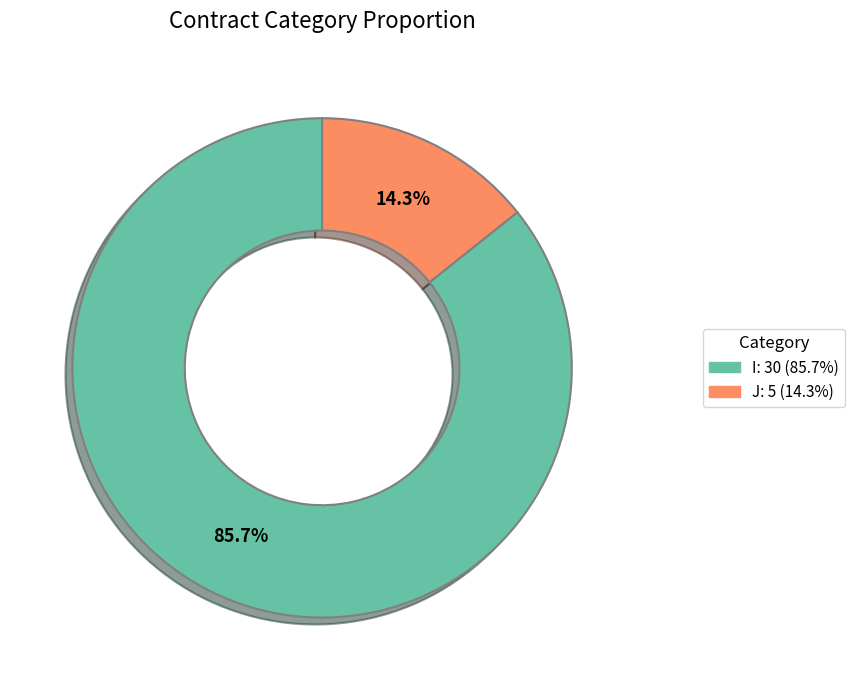

Approximately how many times larger is the value at I compared to J?

6.0